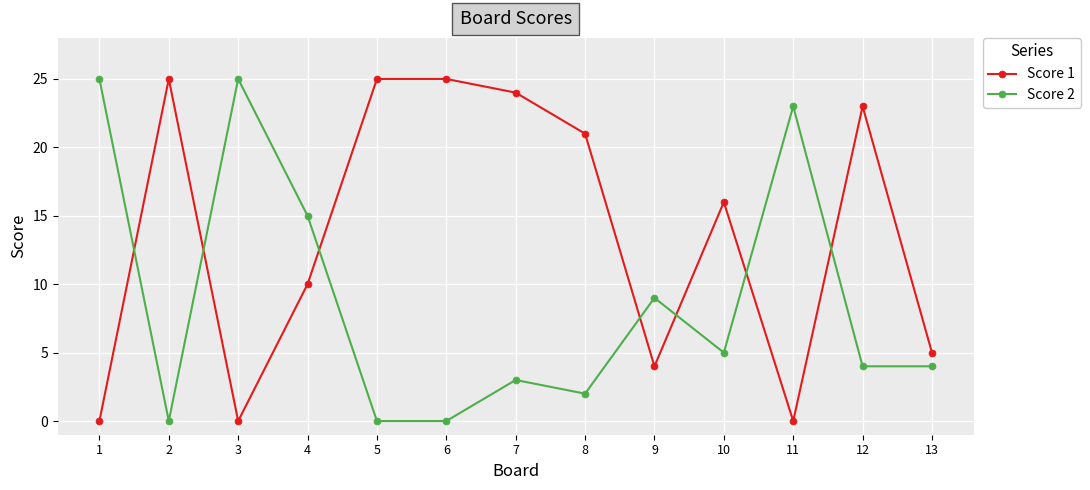

What is the difference between the Score 1 values at 11 and 12?

23